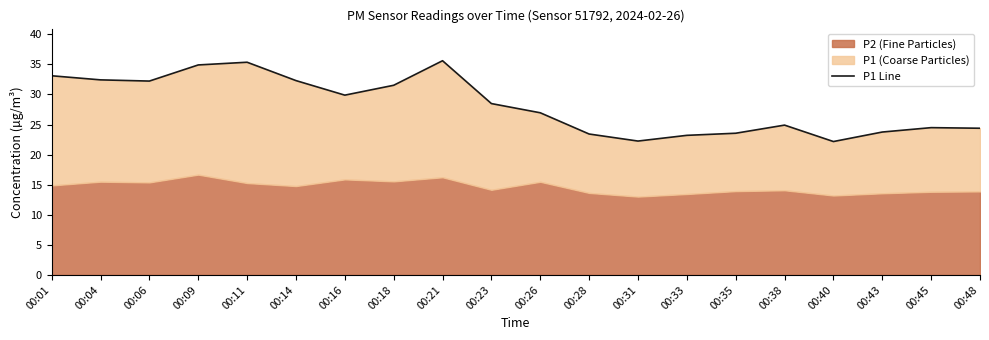

How many lines are shown in the chart?

1